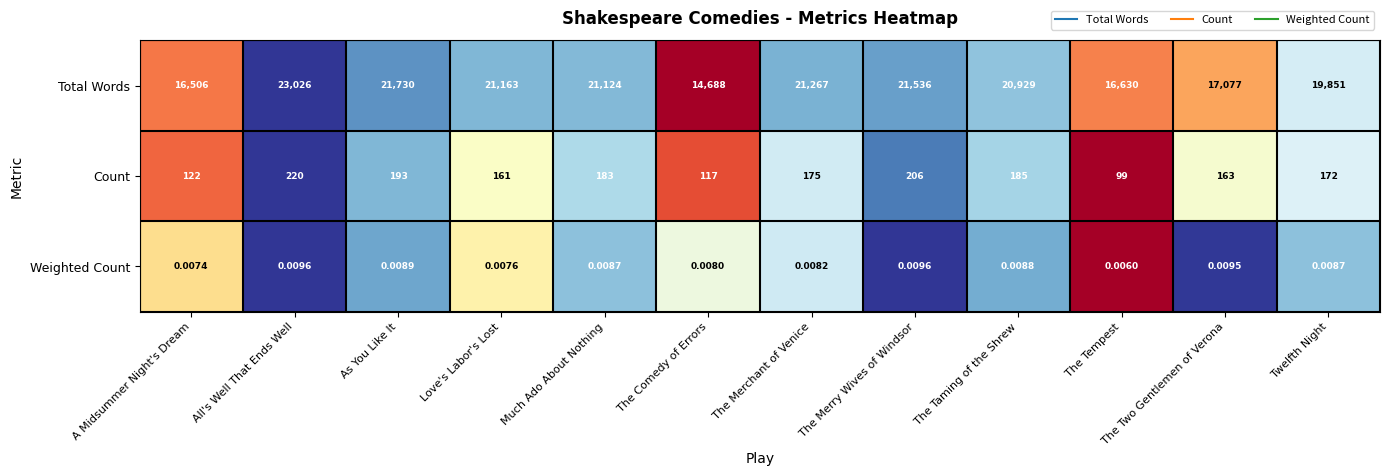

What is the total value across all series at The Taming of the Shrew?

21114.0